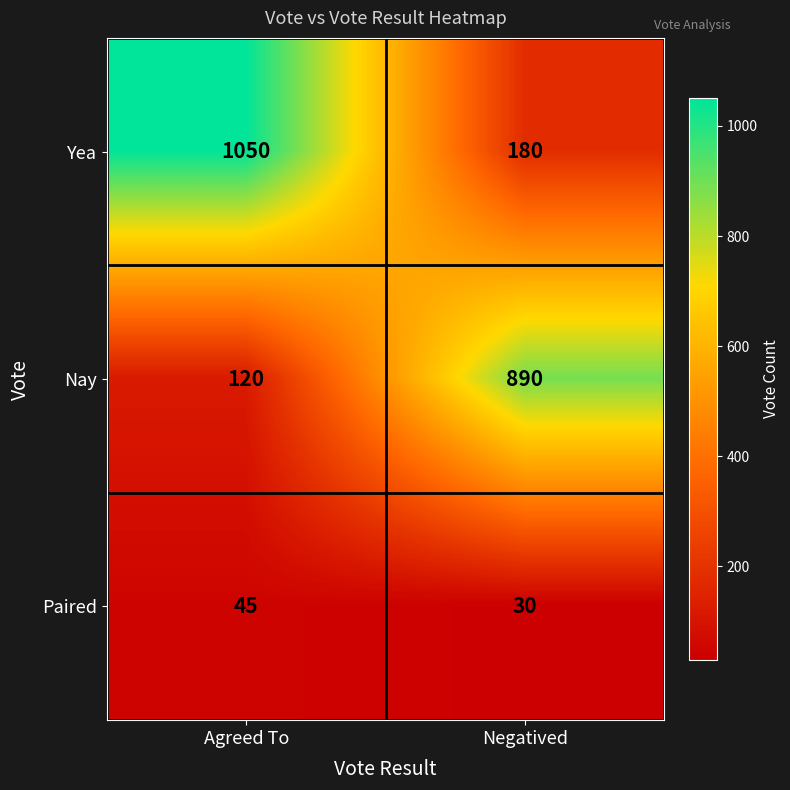

The value of Paired at Negatived is 9. True or false?

False